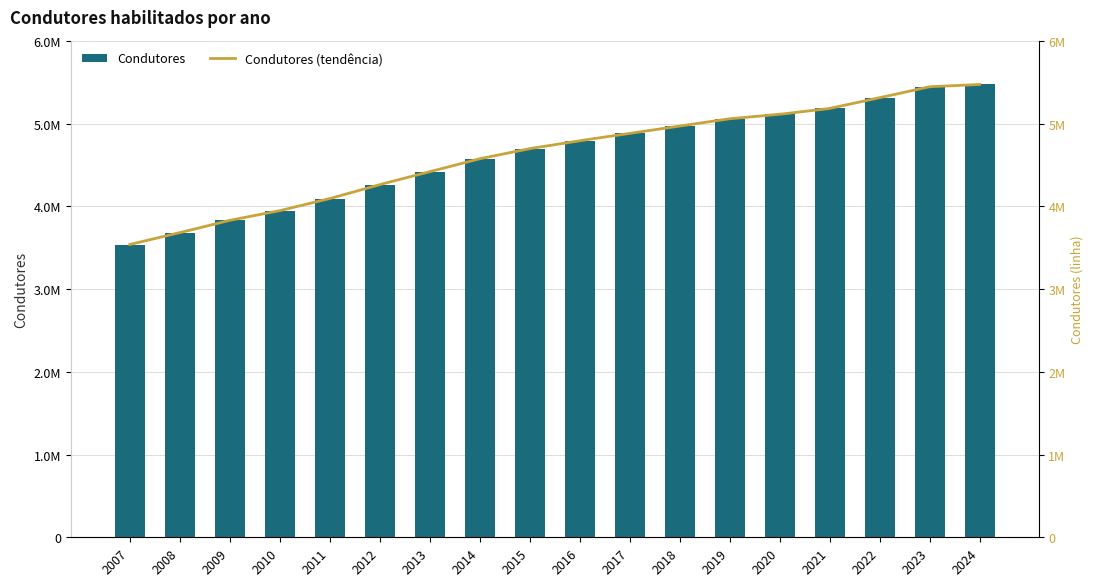

What is the average value?

4627632